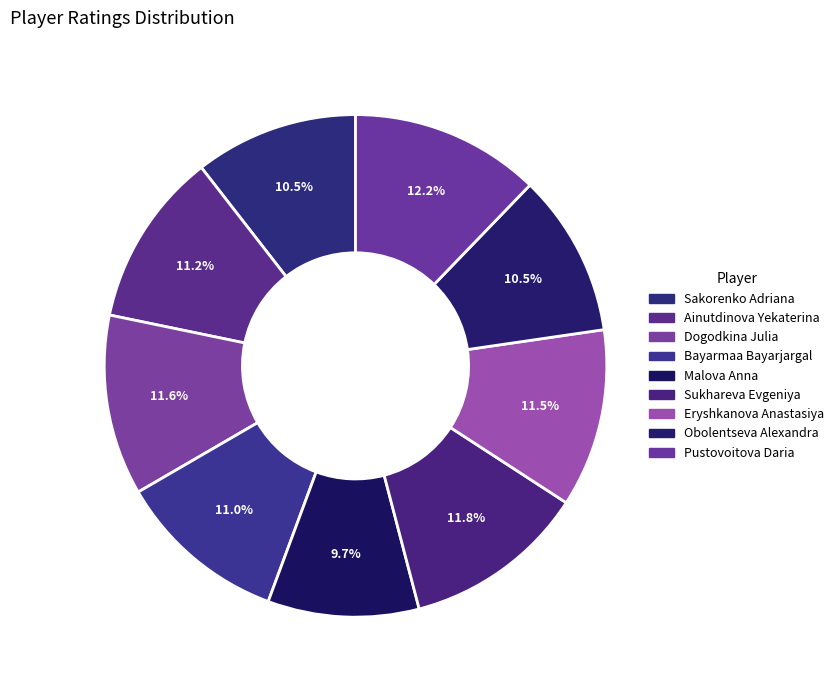

How many segments does this pie chart have?

9